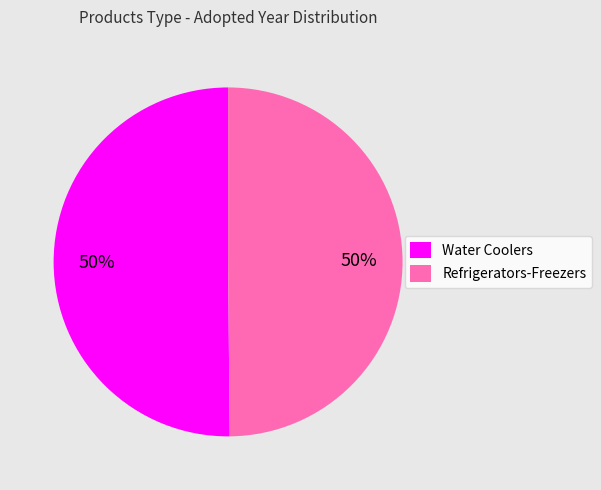

Is it true that Refrigerators-Freezers is 60% of the pie?

False